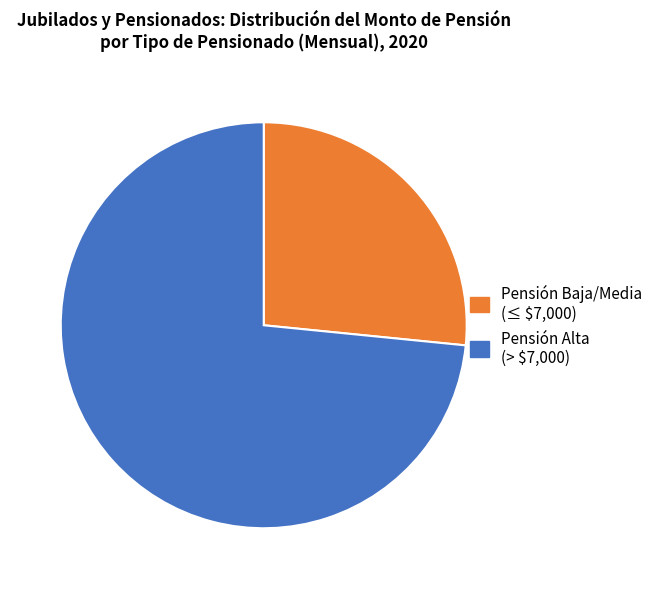

True or false: Pensión Alta (> $7,000) accounts for 68% of the total.

False